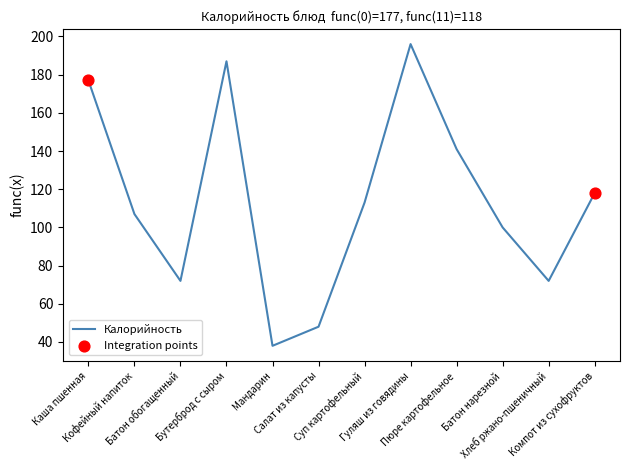

Between Каша пшенная and Гуляш из говядины, which is larger?

Гуляш из говядины